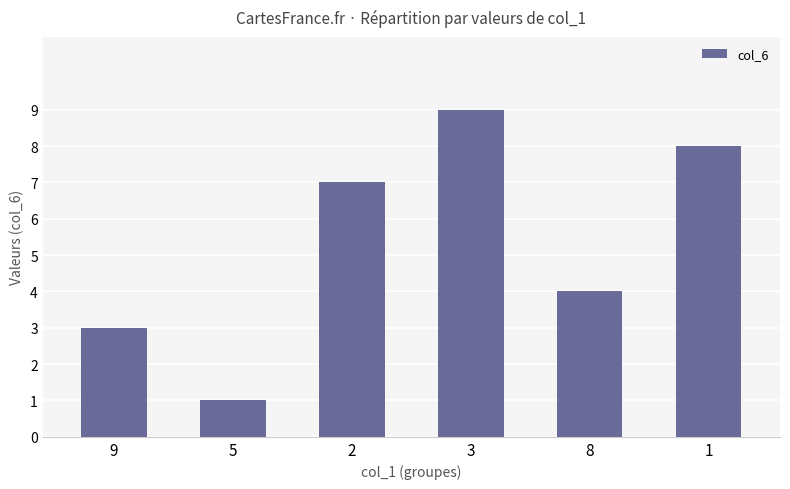

Count the number of data series in this chart.

1